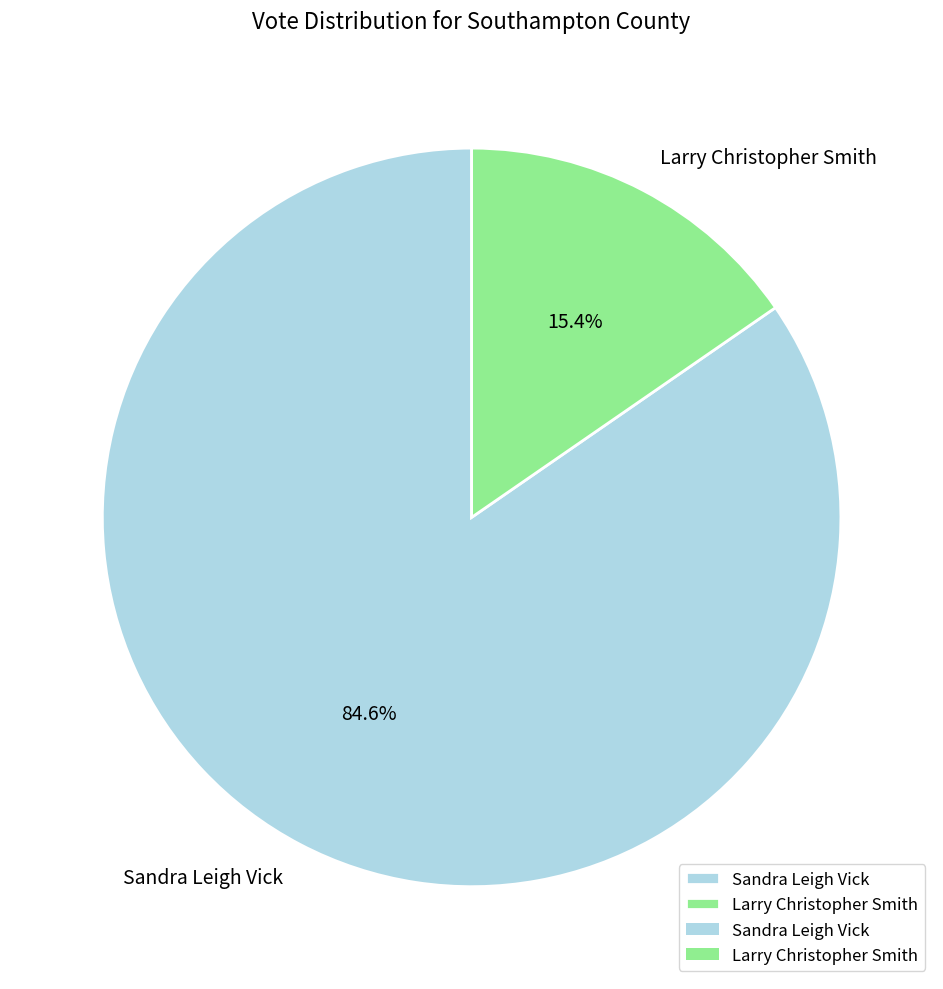

Between Larry Christopher Smith and Sandra Leigh Vick, which is larger?

Sandra Leigh Vick